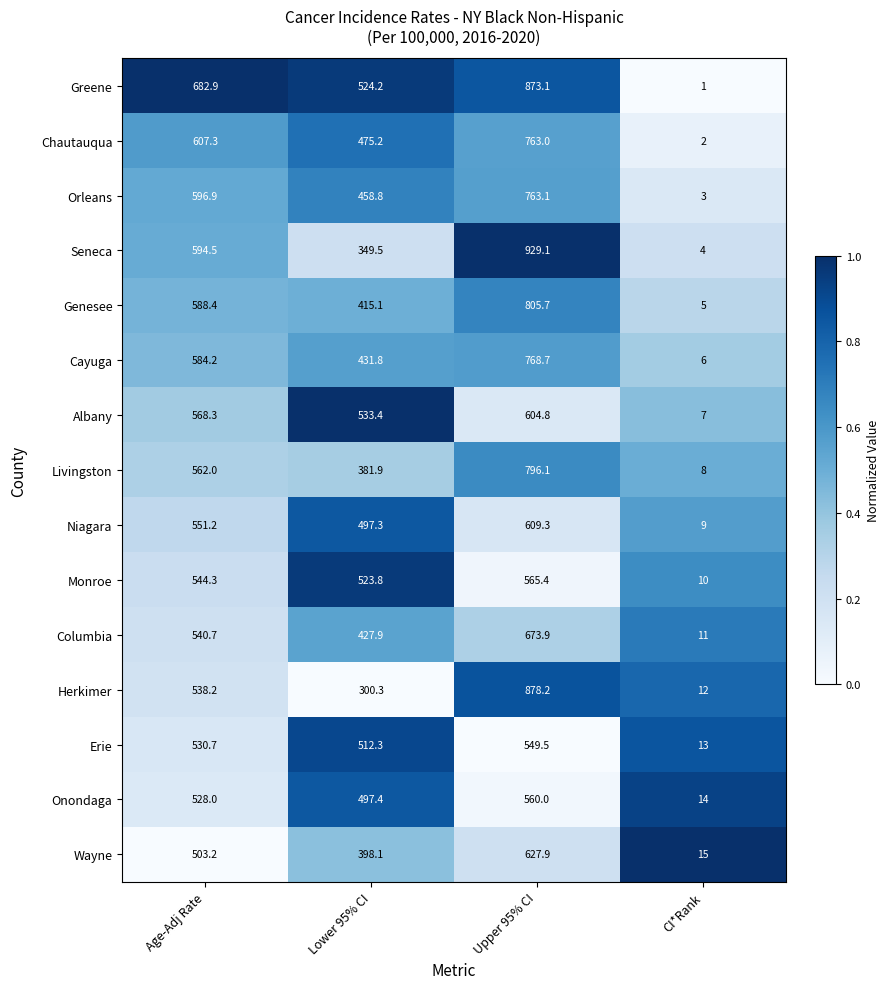

What is the spread (max minus min) of values at Age-Adj Rate?

179.7